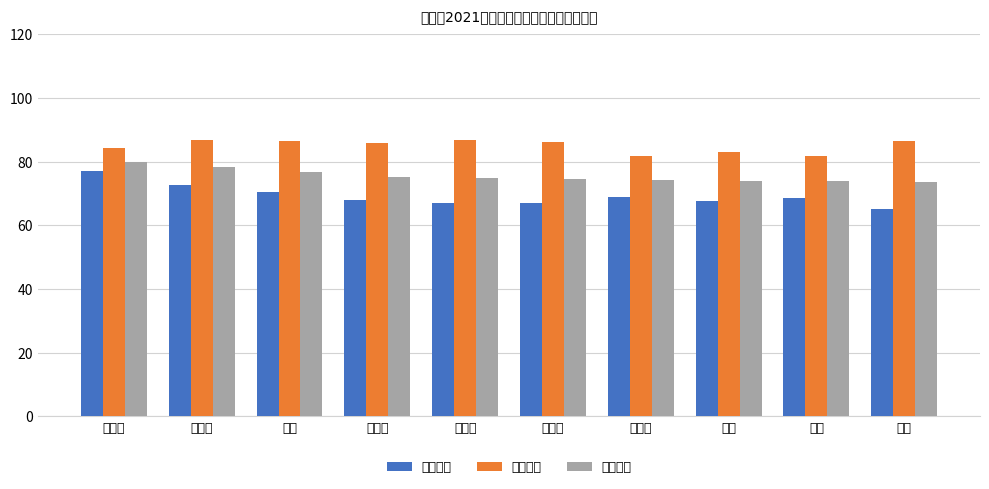

How many data points does each series have?

10